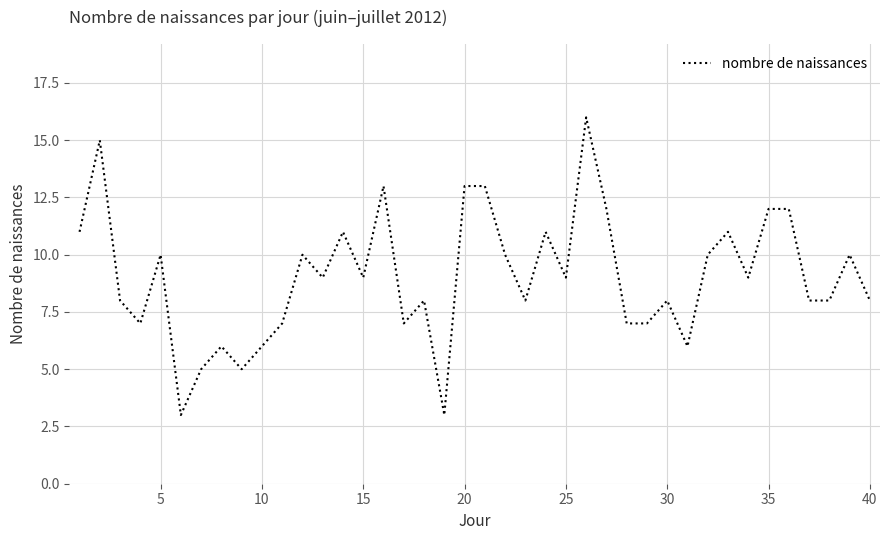

What is the difference between the maximum and minimum values?

13